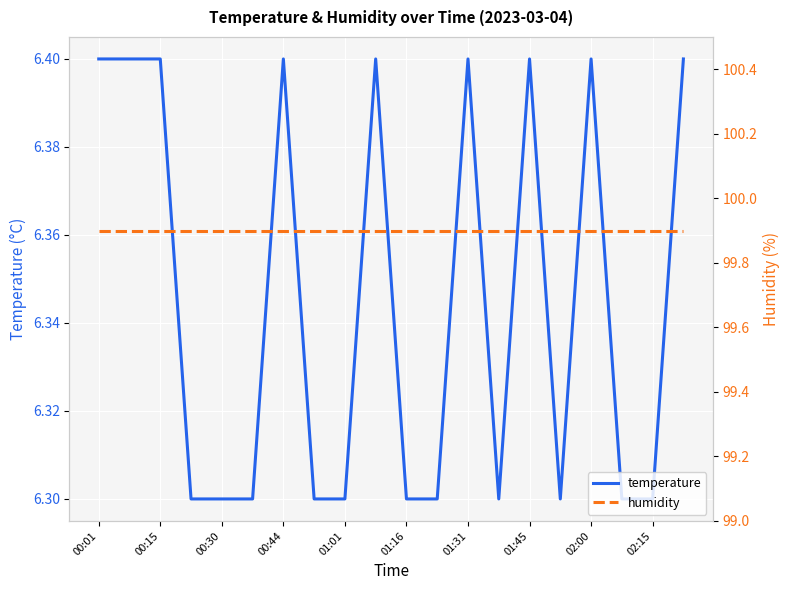

True or false: temperature and humidity intersect in this chart.

False